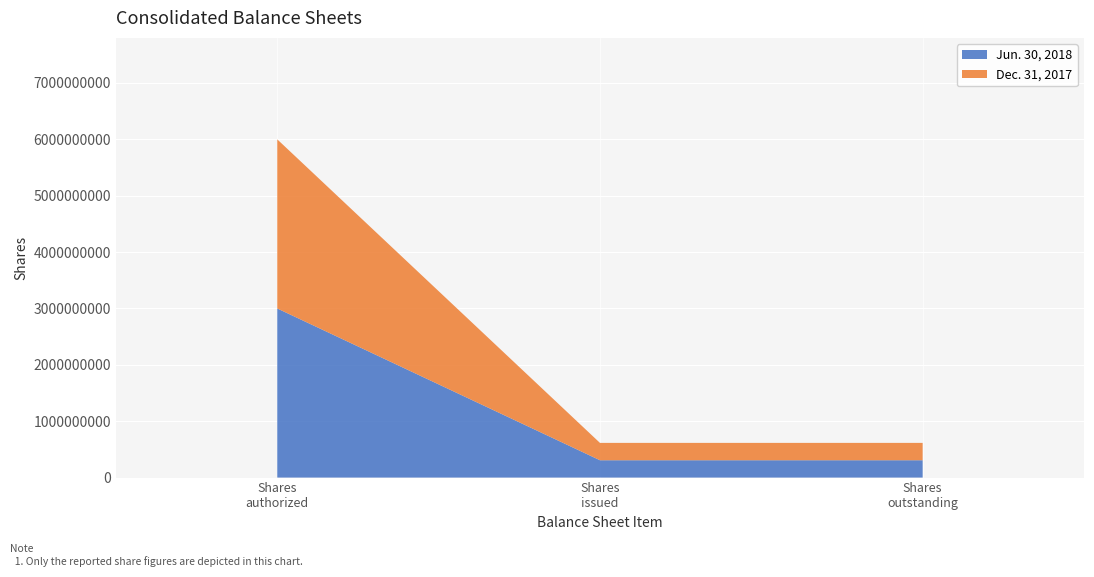

Reading right to left, extract all data points from this chart.

Jun. 30, 2018: Common stock, shares outstanding=307750000	Common stock, shares issued=307750000	Common stock, shares authorized=3000000000
Dec. 31, 2017: Common stock, shares outstanding=307750000	Common stock, shares issued=307750000	Common stock, shares authorized=3000000000